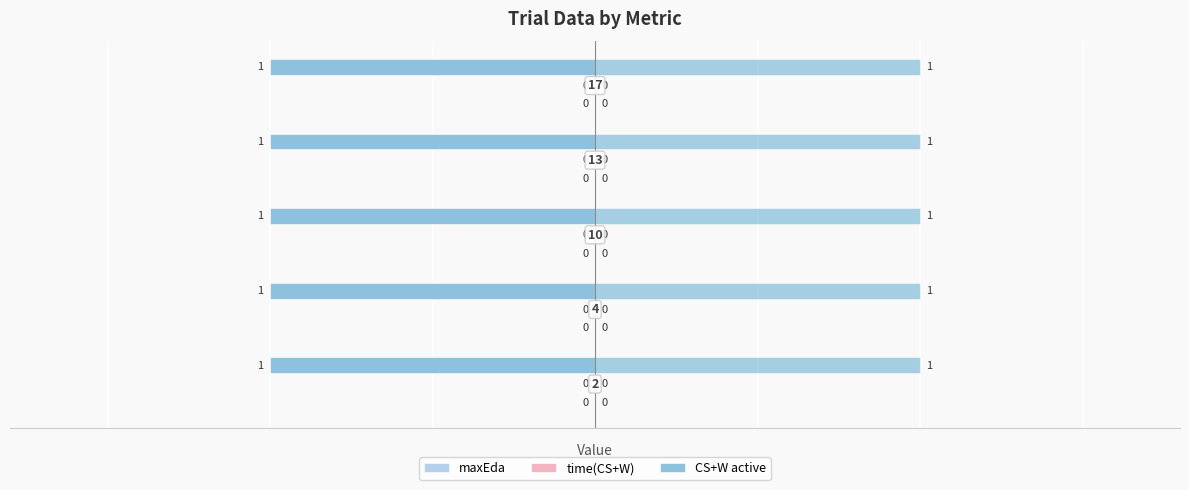

True or false: CS+W active has a value of 1 at 13.

True